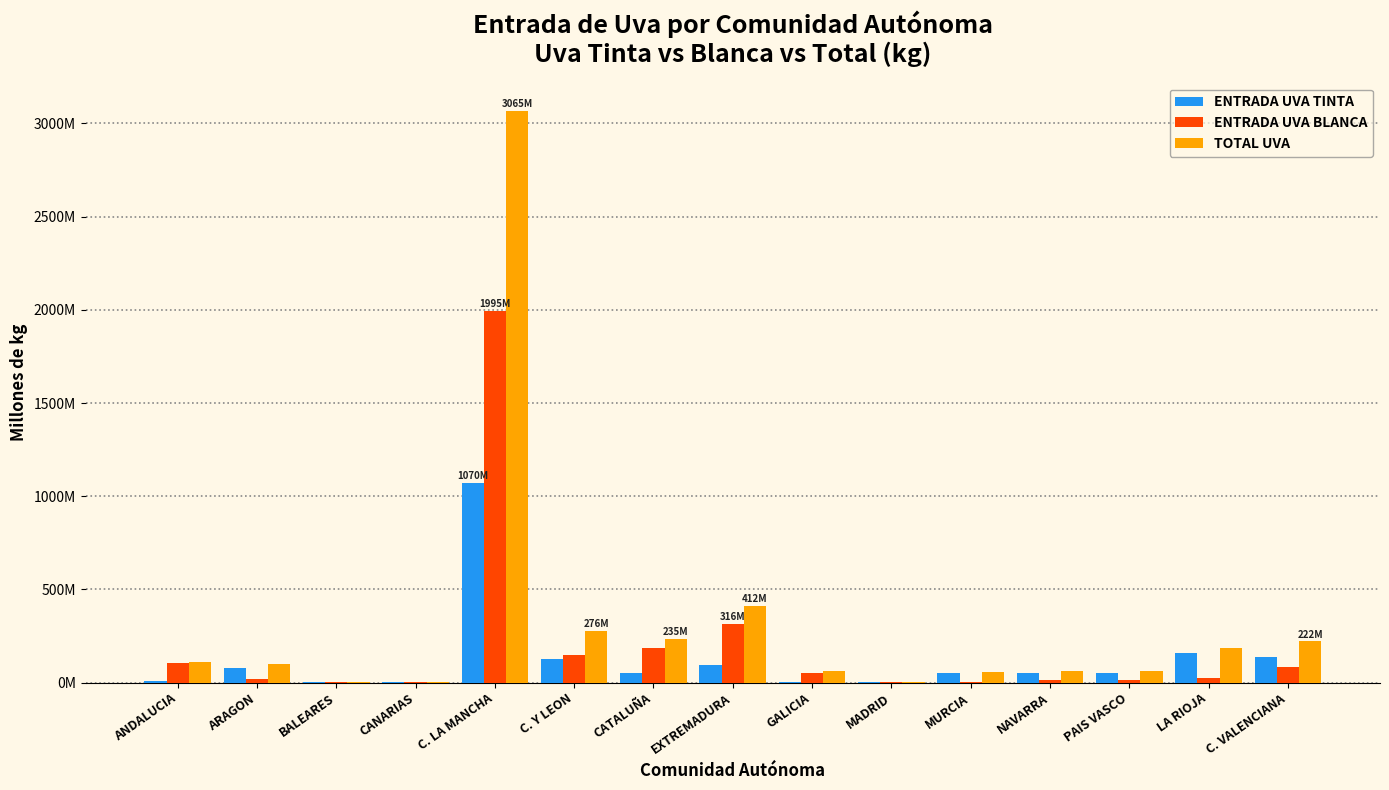

What are all the series names shown in the legend?

ENTRADA UVA TINTA, ENTRADA UVA BLANCA, TOTAL UVA